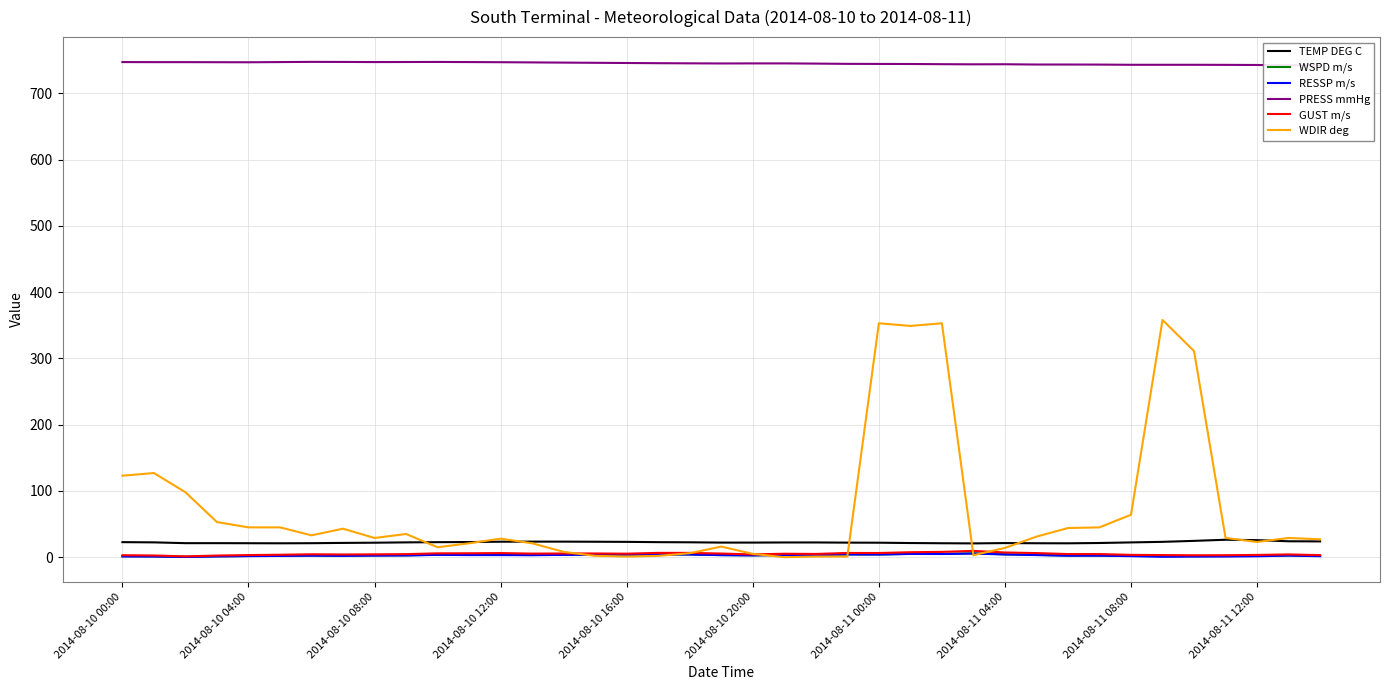

Does the chart display data point markers on the line(s)?

No